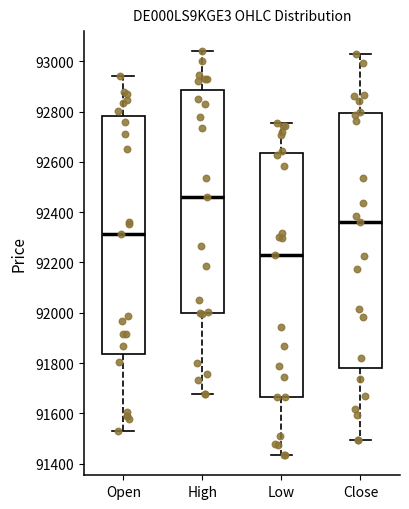

Reading left to right, transcribe this box plot: for each box, give where its median line is, the range the box spans, and where its two whiskers end, as read against the y-axis. The values are not printed on the chart, so give them approximately, as read against the axis.

Open: median 92320, box 91840 to 92780, whiskers 91540 to 92940
High: median 92460, box 92000 to 92880, whiskers 91680 to 93040
Low: median 92220, box 91660 to 92640, whiskers 91440 to 92760
Close: median 92360, box 91780 to 92800, whiskers 91500 to 93020